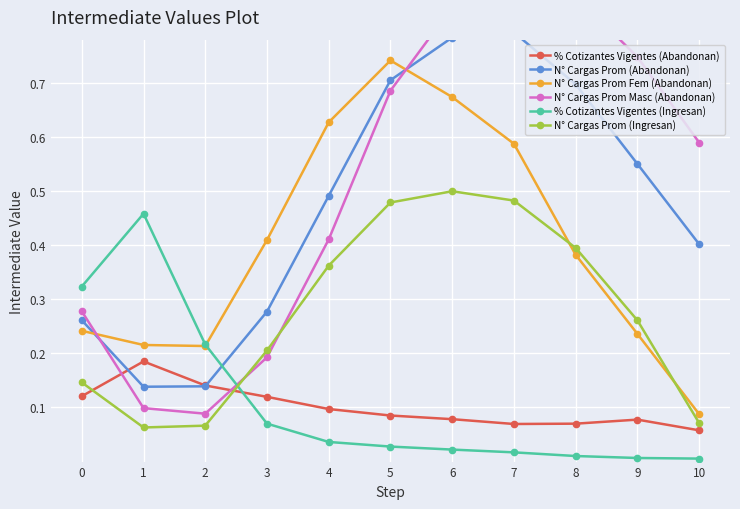

Where do N° Cargas Prom Fem (Abandonan) and % Cotizantes Vigentes (Ingresan) first cross each other?

2 and 3